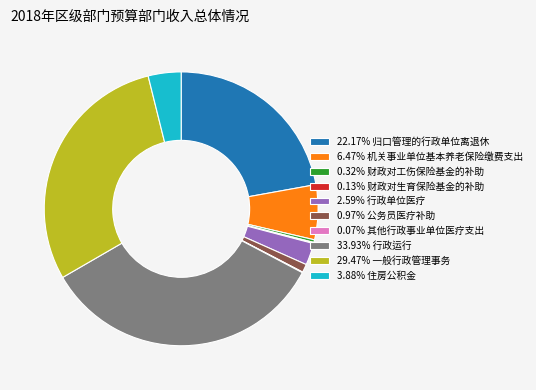

Is there any slice that represents more than half of the pie?

No